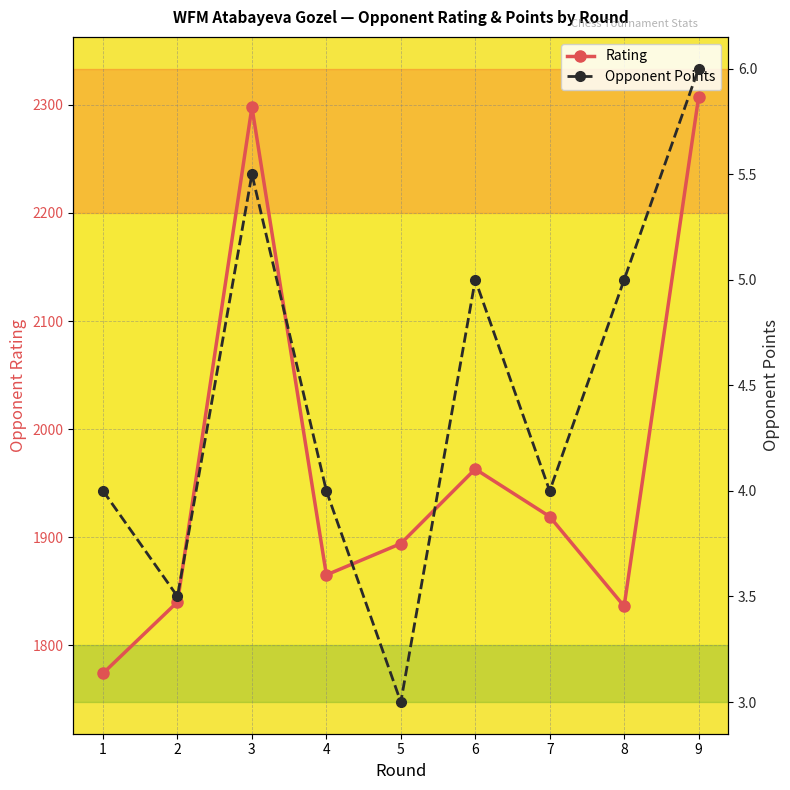

What are all the series names shown in the legend?

Rating, Opponent Points